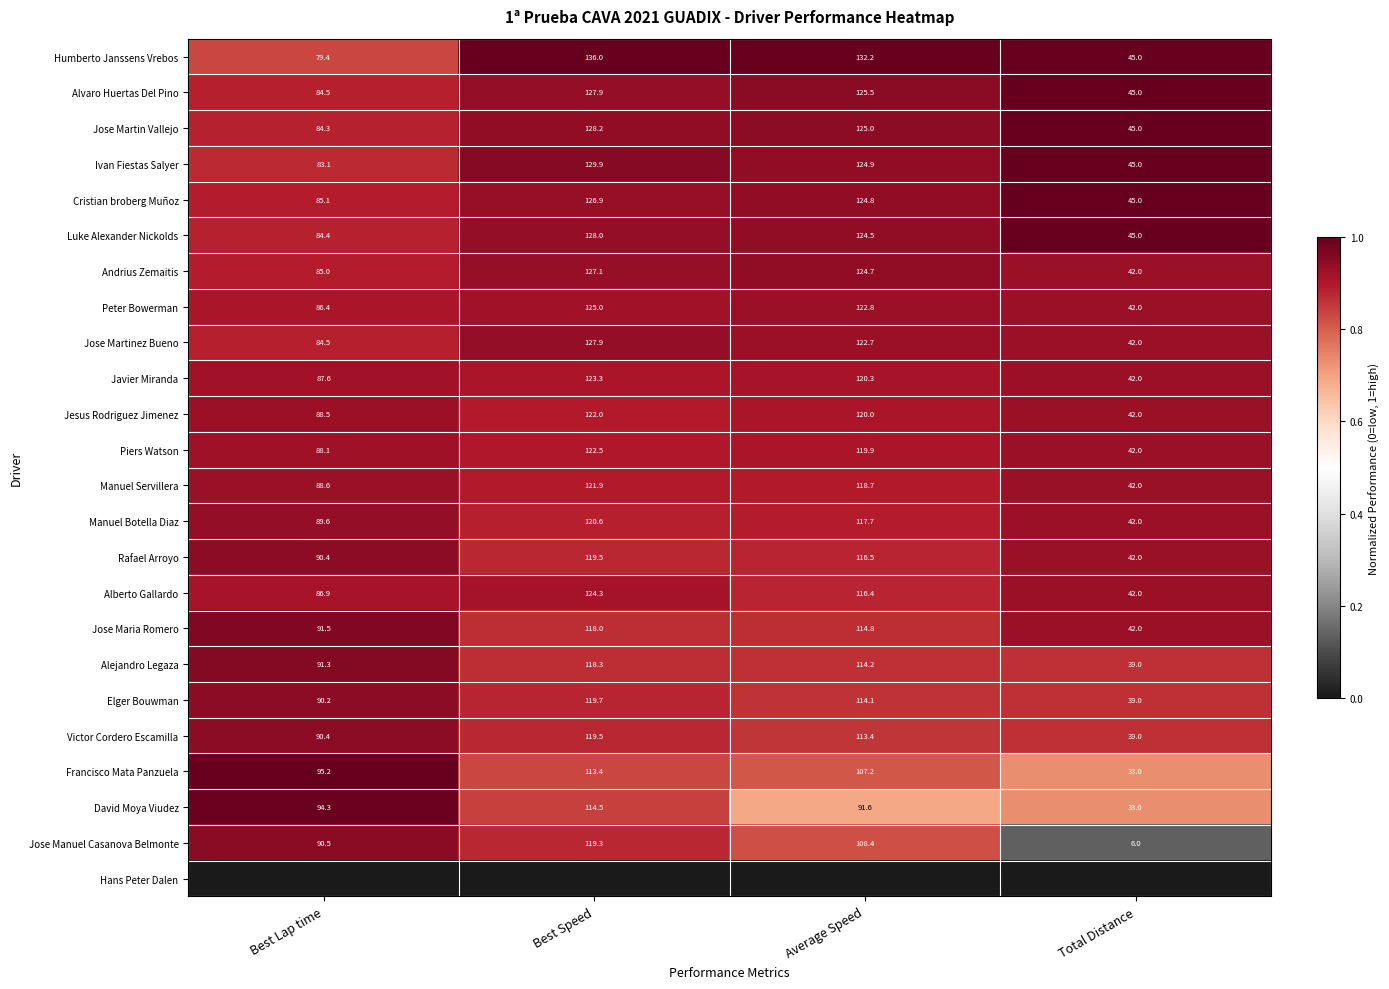

At which label is Luke Alexander Nickolds closest to 86?

Best Lap time